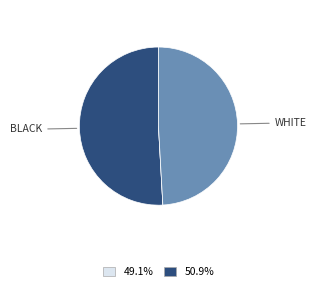

Is there a majority slice in this chart?

Yes